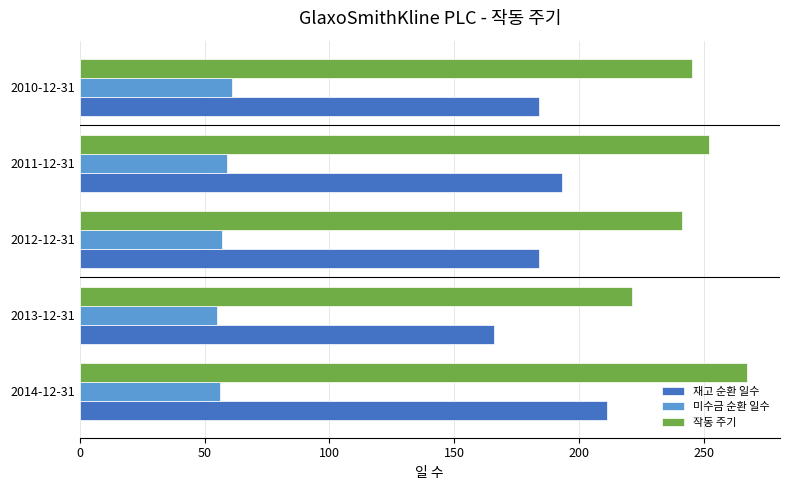

Which series has the largest total across all categories?

작동 주기